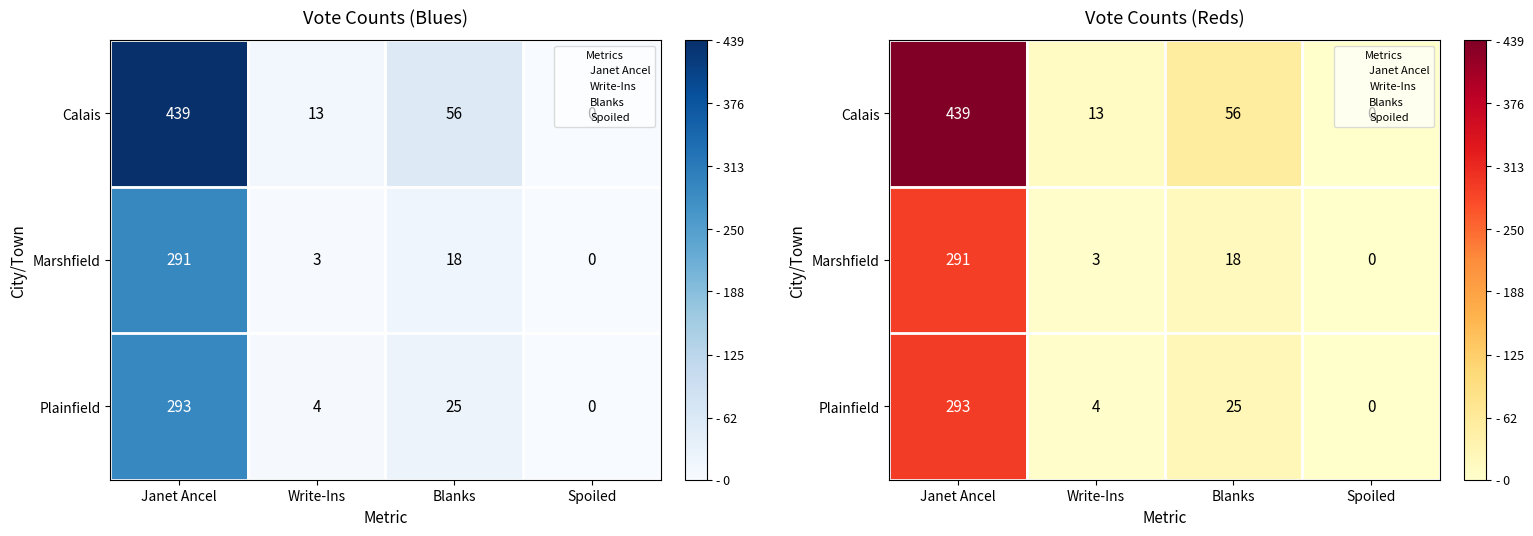

What is the sum of all Marshfield values?

312